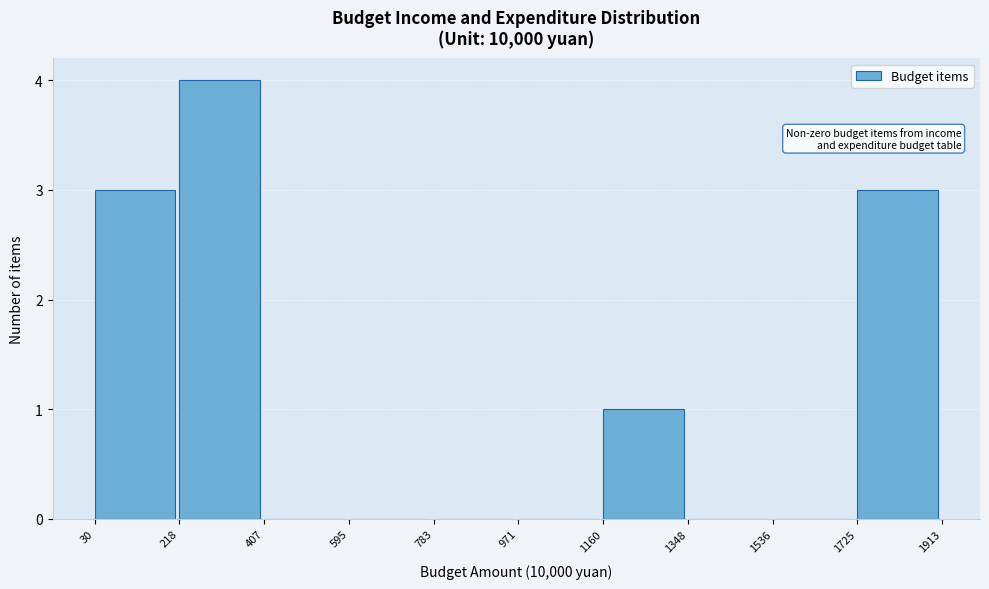

Reading left to right, transcribe this chart: for each bar, give the range it covers on the x-axis and its height. The values are not printed on the chart, so give them approximately, as read against the axis.

30 to 218: 3
218 to 407: 4
407 to 595: 0
595 to 783: 0
783 to 971: 0
971 to 1160: 0
1160 to 1348: 1
1348 to 1536: 0
1536 to 1725: 0
1725 to 1913: 3